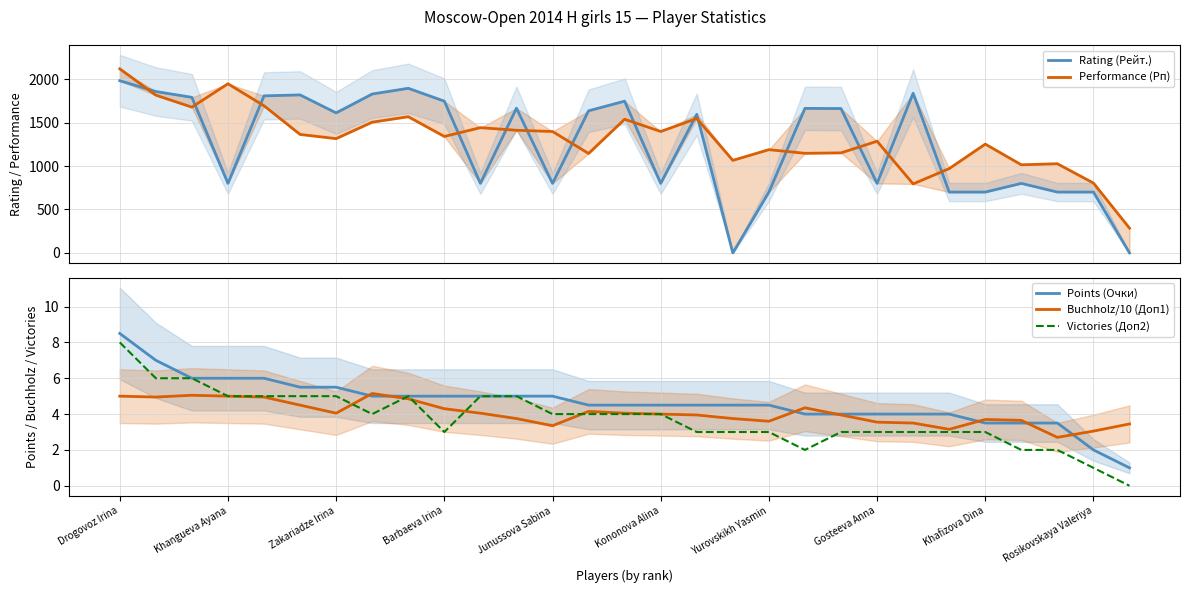

Is it true that Victories (Доп2) equals 3.0 at Yurovskikh Yasmin?

True